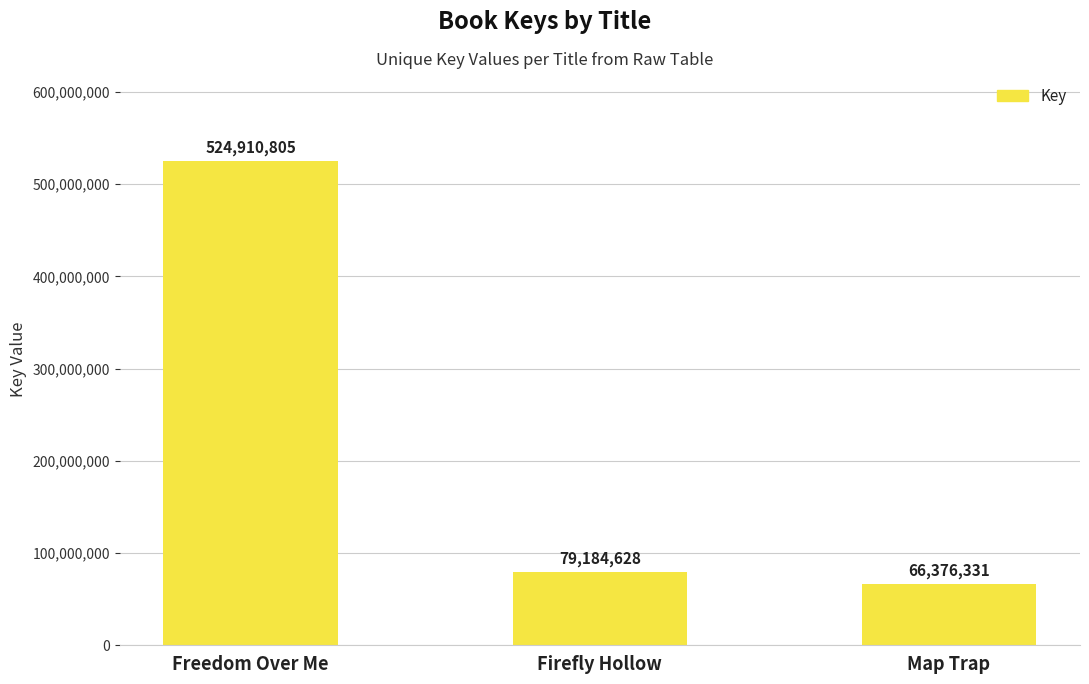

Which category has the lowest value across all series?

Map Trap